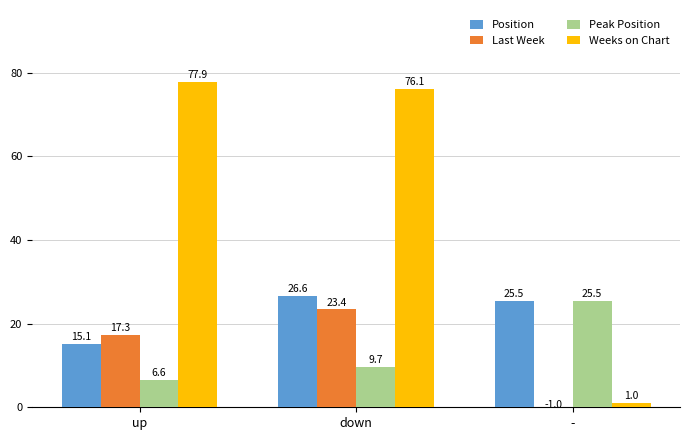

What value does the Last Week series have at down?

23.4